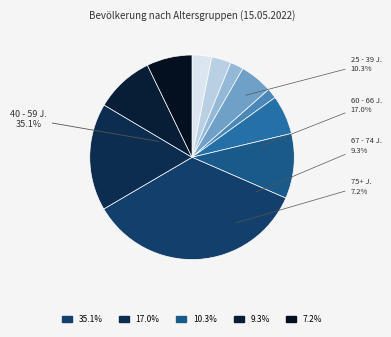

How many slices are in this pie chart?

11